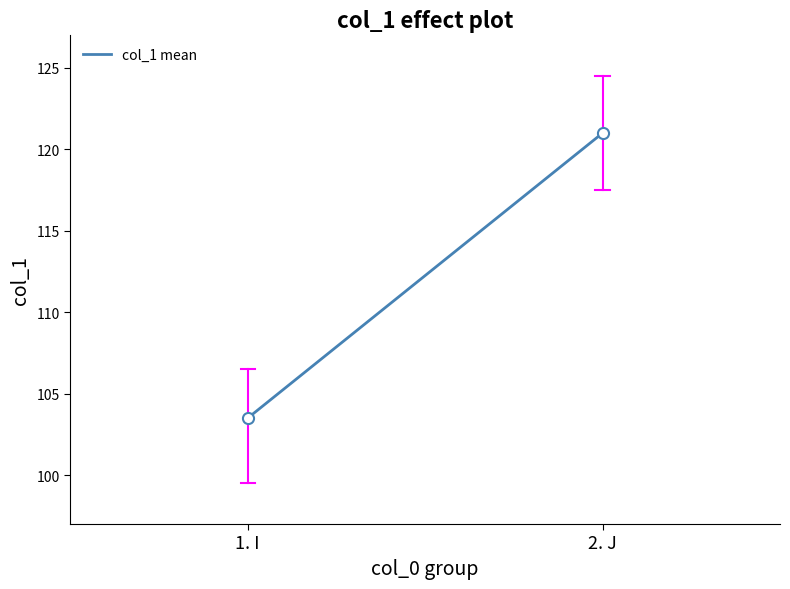

Where is the data nearest to the value 112?

1. I